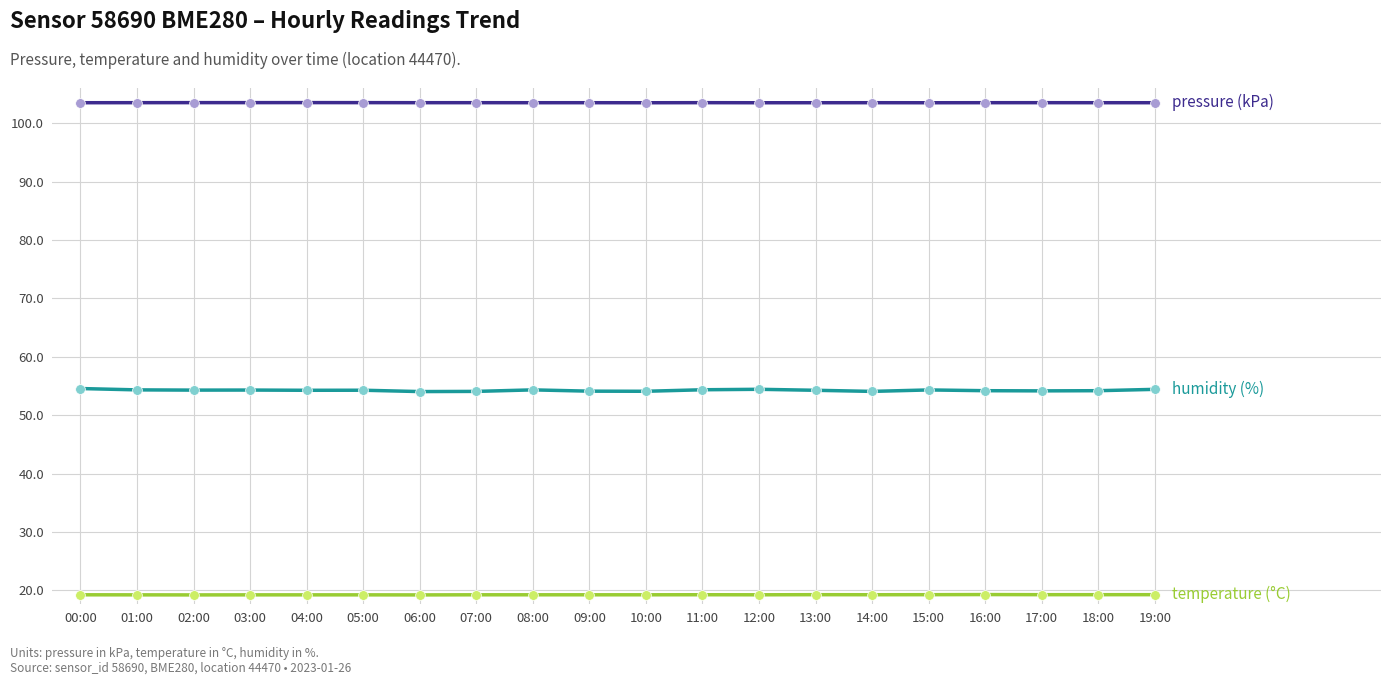

What is the smallest value displayed?

19.2